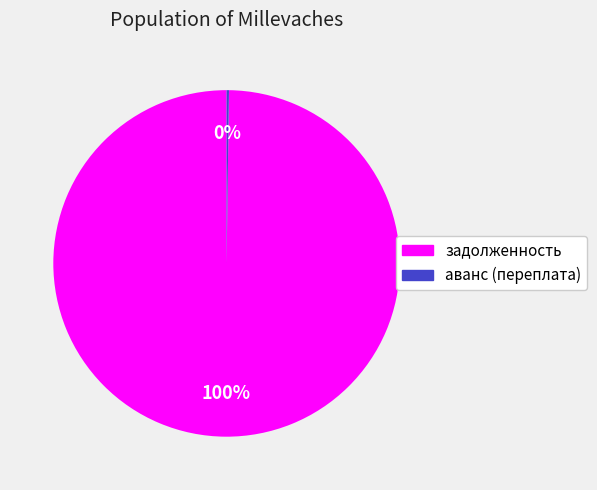

Is there any slice that represents more than half of the pie?

Yes